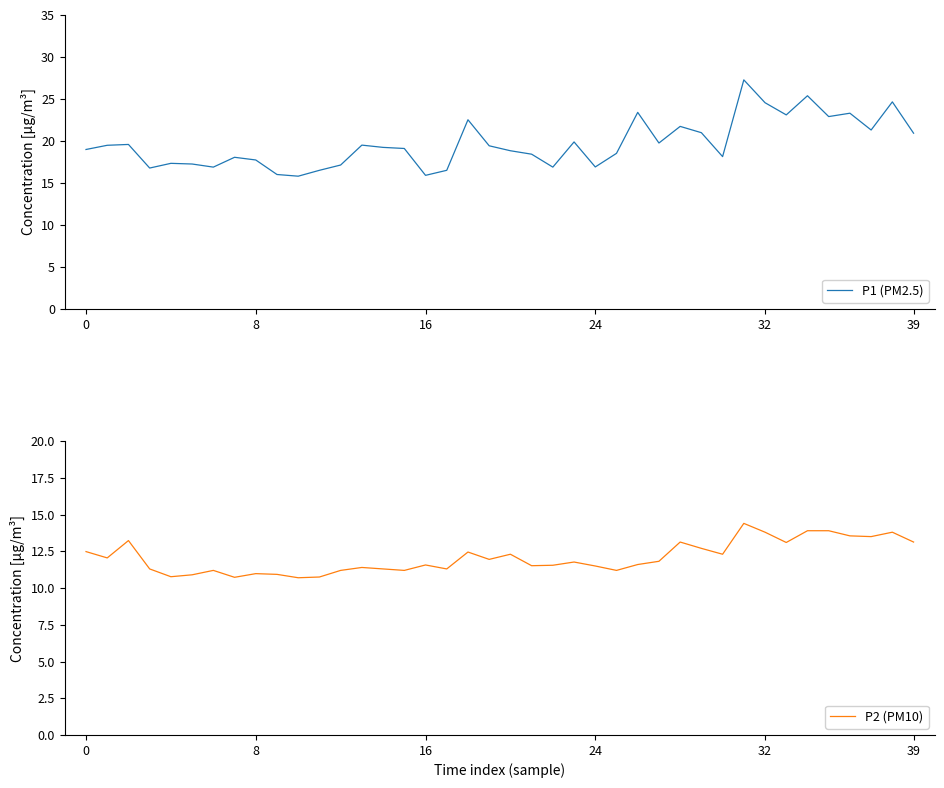

What is the sum of all P1 (PM2.5) values?

786.4